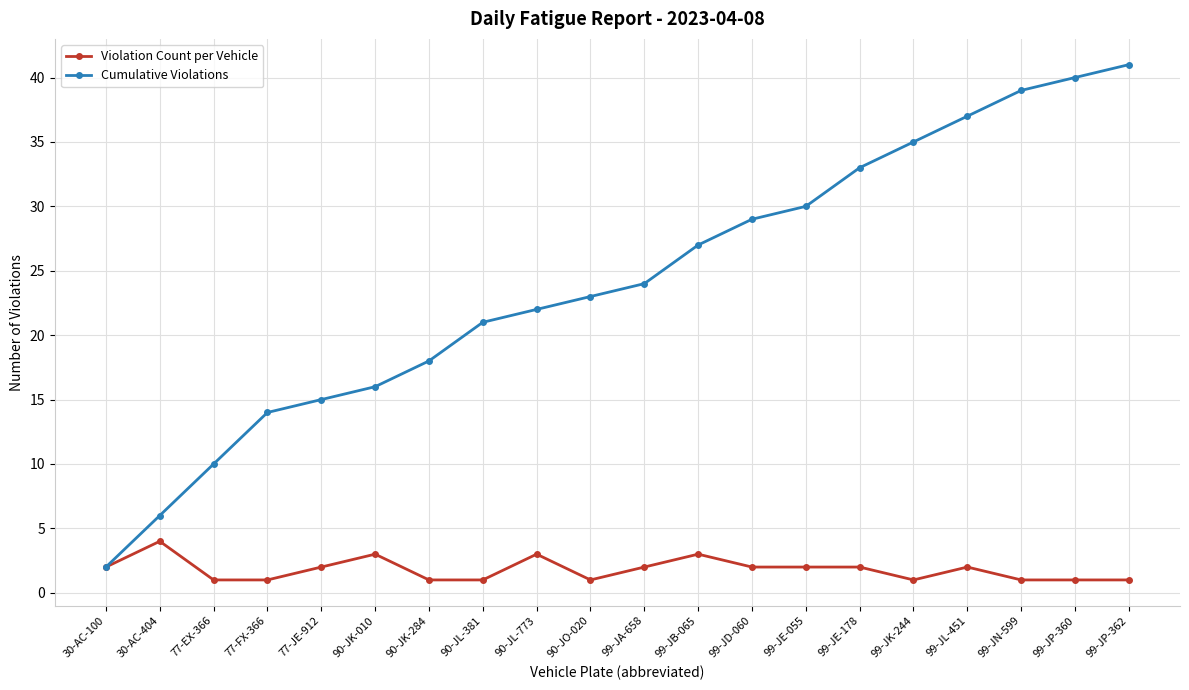

What is the difference between the maximum and minimum values in the Cumulative Violations series?

39